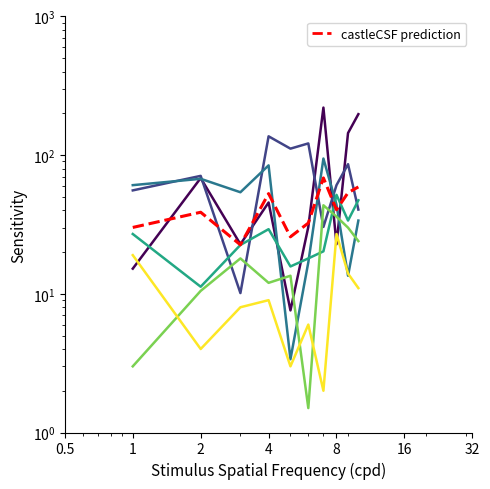

The value of B_right_col7 at 4 is 112.2. True or false?

False